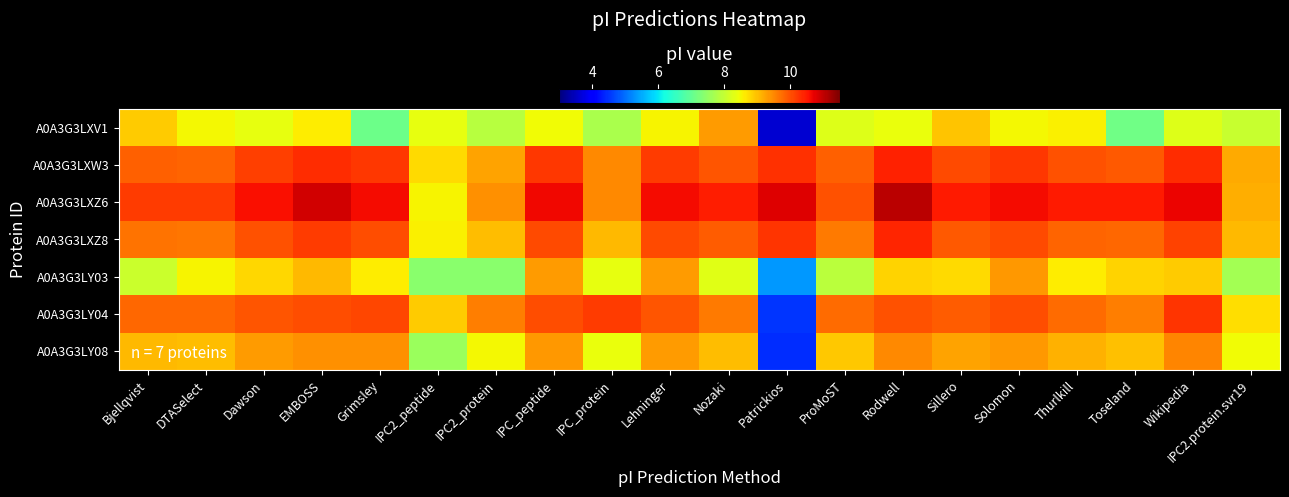

Rank the series by their maximum value, from highest to lowest.

A0A3G3LXZ6, A0A3G3LXW3, A0A3G3LXZ8, A0A3G3LY04, A0A3G3LY08, A0A3G3LY03, A0A3G3LXV1